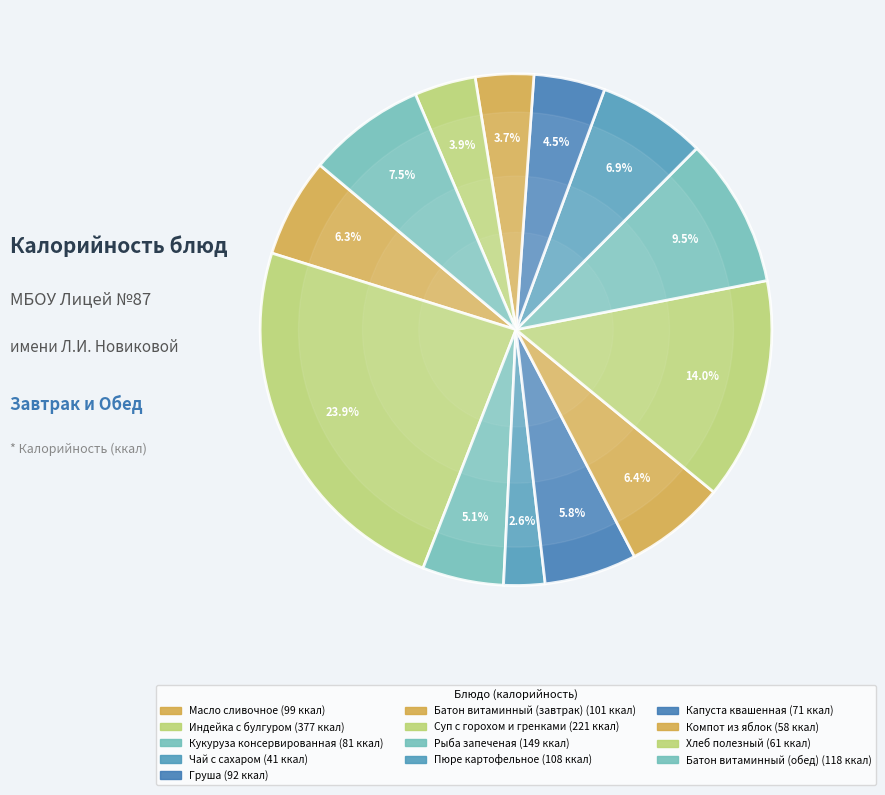

Count the number of slices in the pie.

13